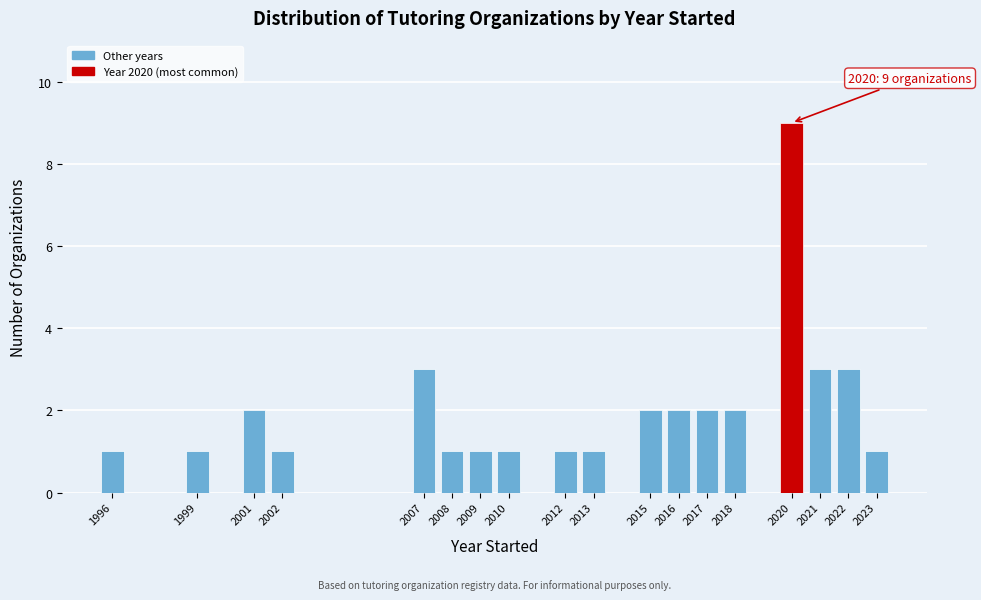

Reading left to right, what are all the values shown in this chart?

1996=1	1999=1	2001=2	2002=1	2007=3	2008=1	2009=1	2010=1	2012=1	2013=1	2015=2	2016=2	2017=2	2018=2	2020=9	2021=3	2022=3	2023=1